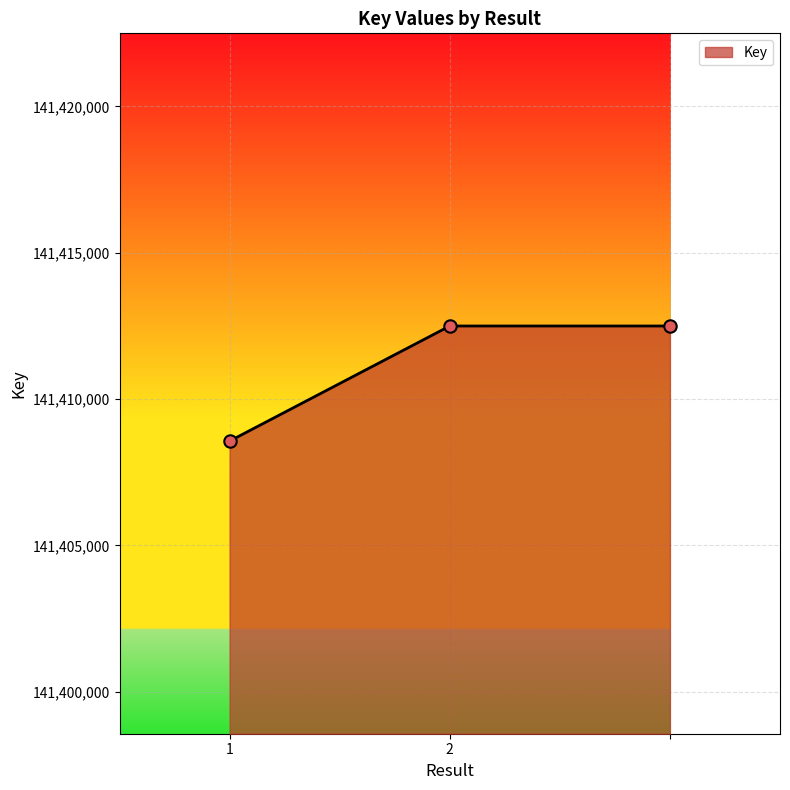

What is the difference between the maximum and minimum values?

3932